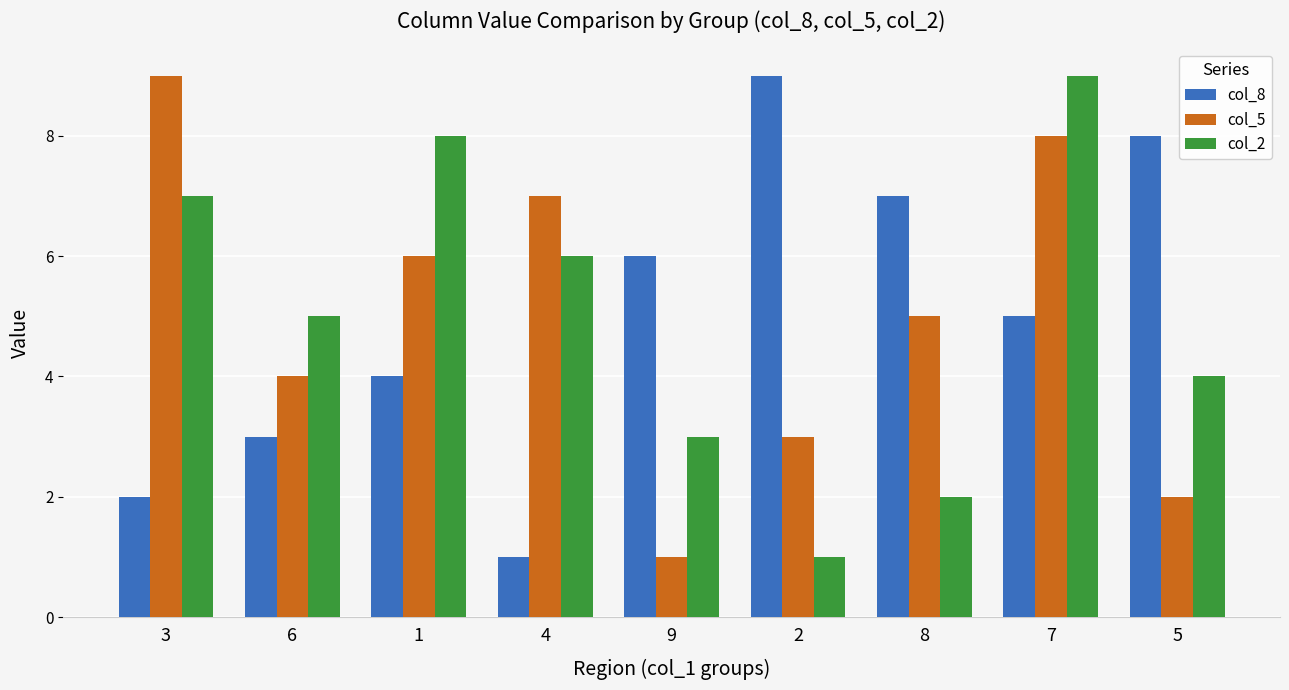

What position from the right is 6?

8